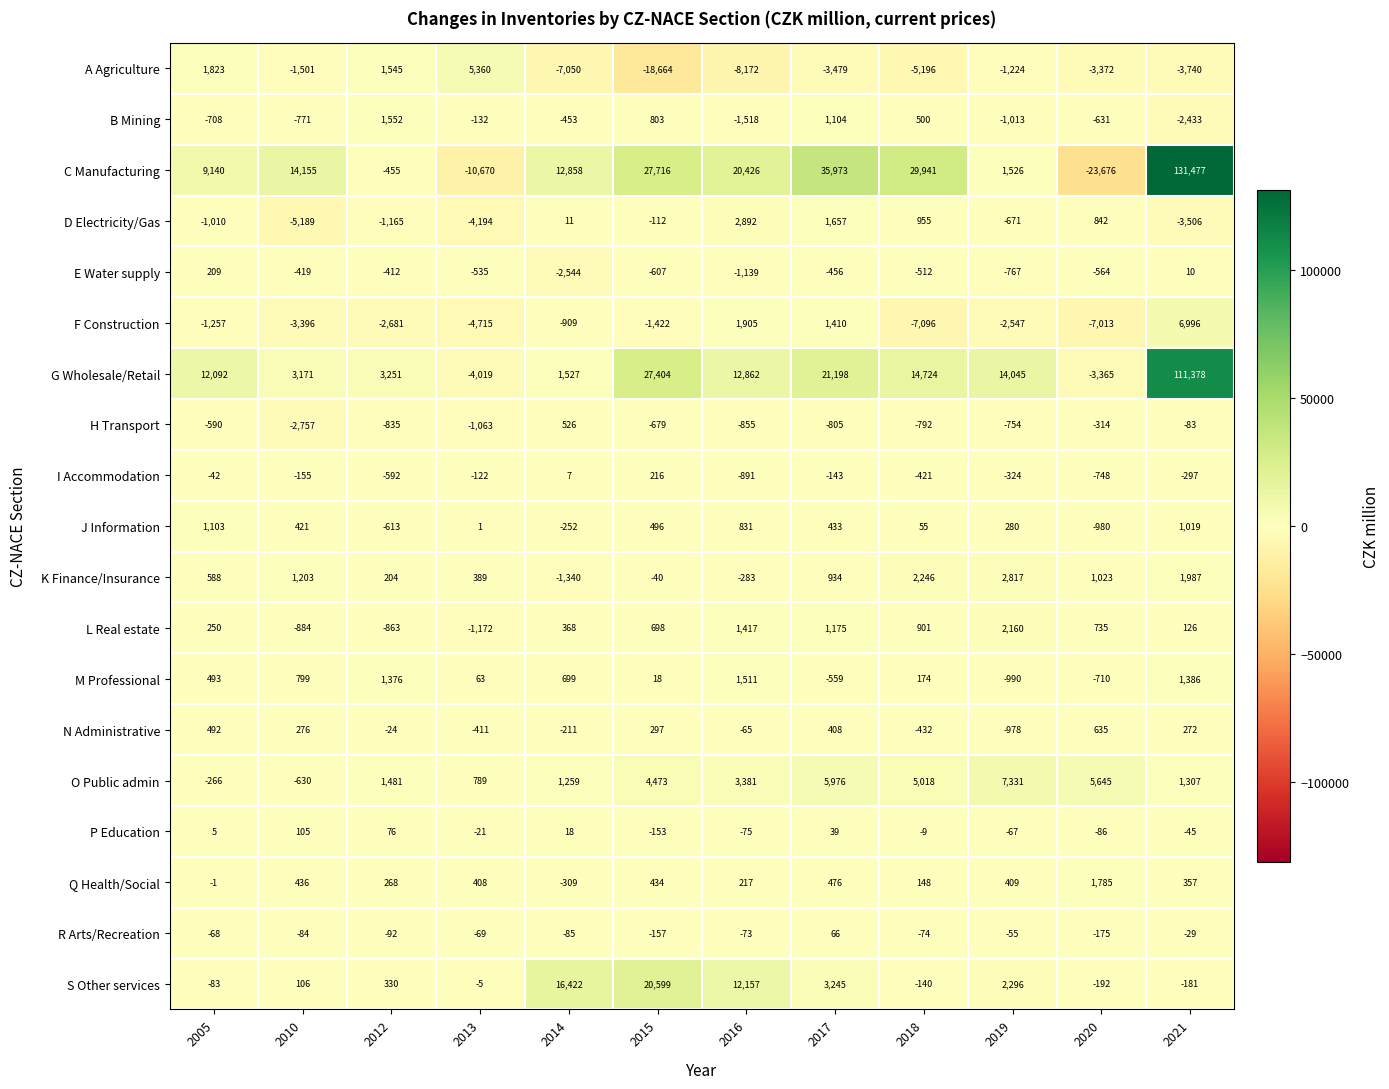

At which label is J Information closest to 61?

2018